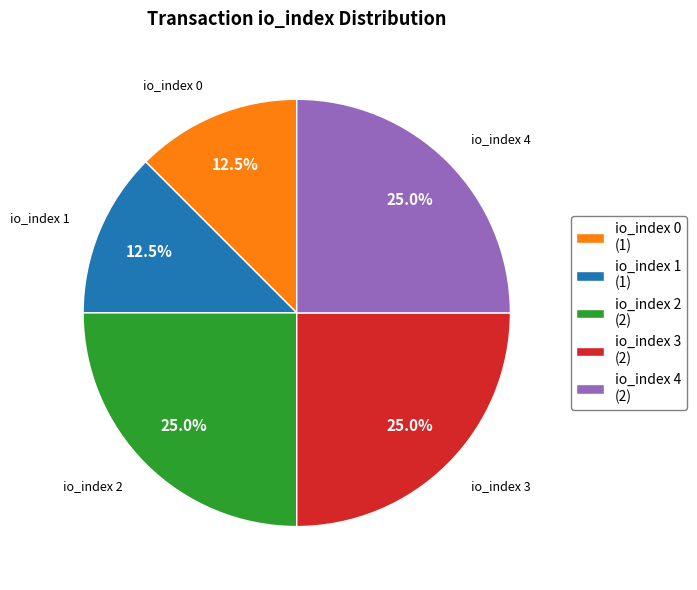

What is the total percentage of io_index 1 (1) and io_index 4 (2)?

37.5%